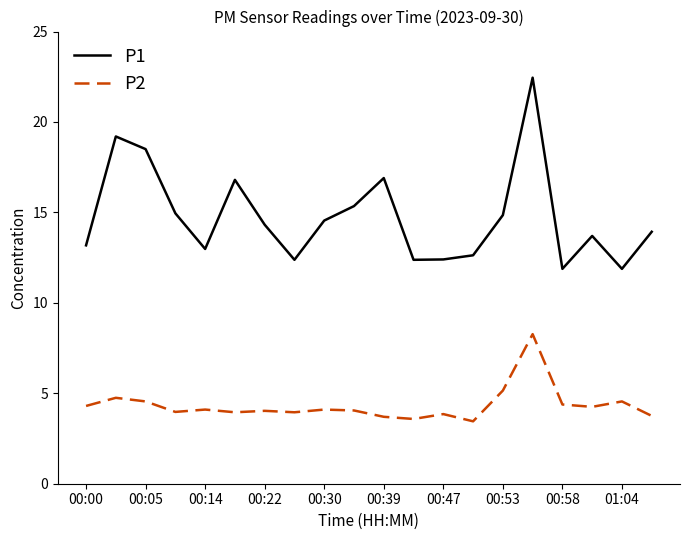

What is the difference between the maximum and minimum values in the P2 series?

4.8